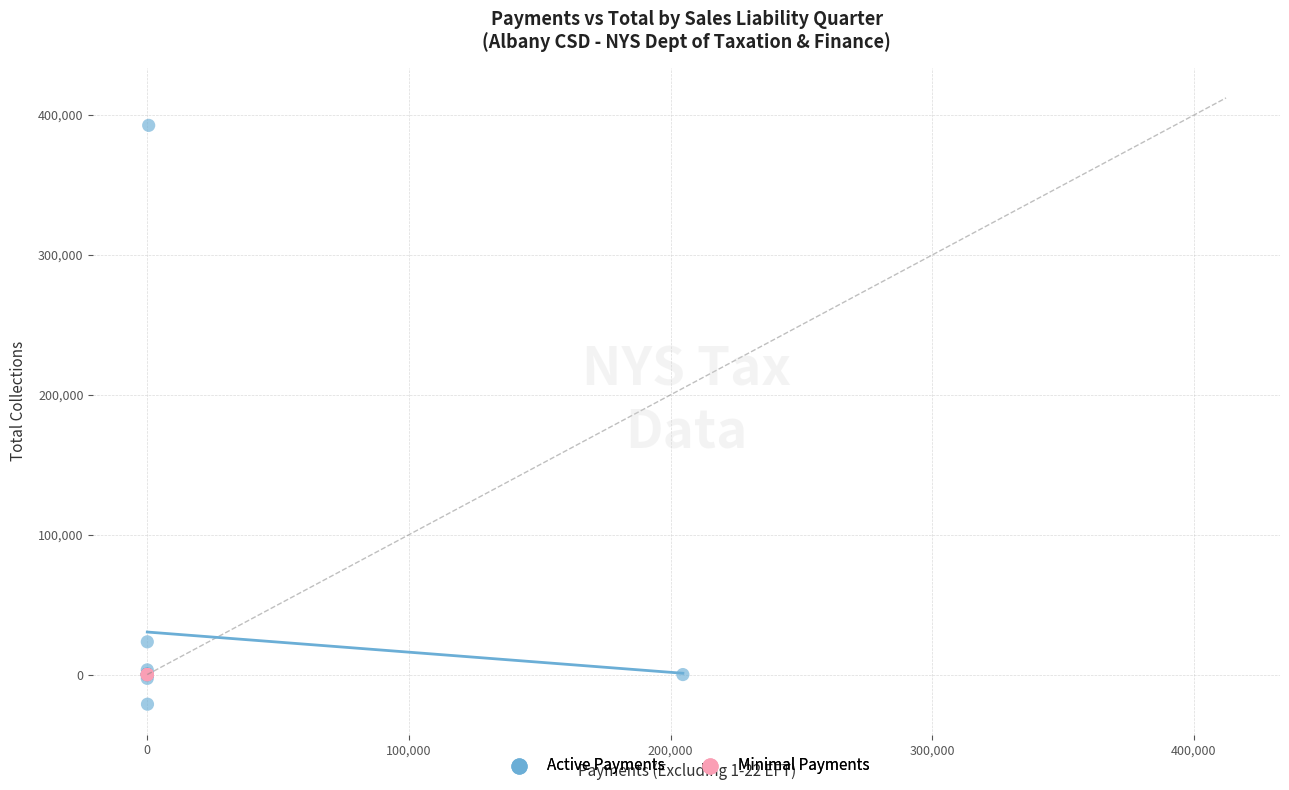

Which series reaches the minimum Y coordinate?

Active Payments